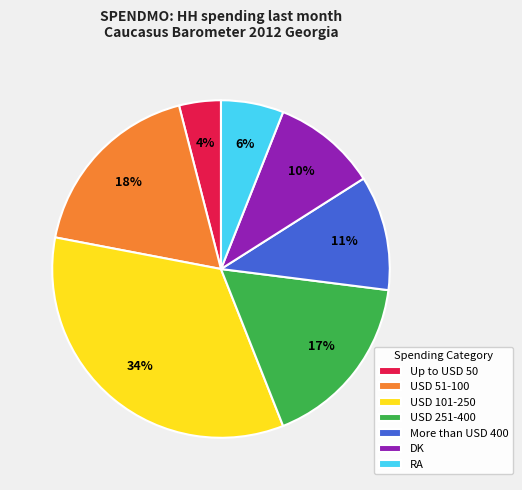

Is USD 251-400 the majority of the pie?

No